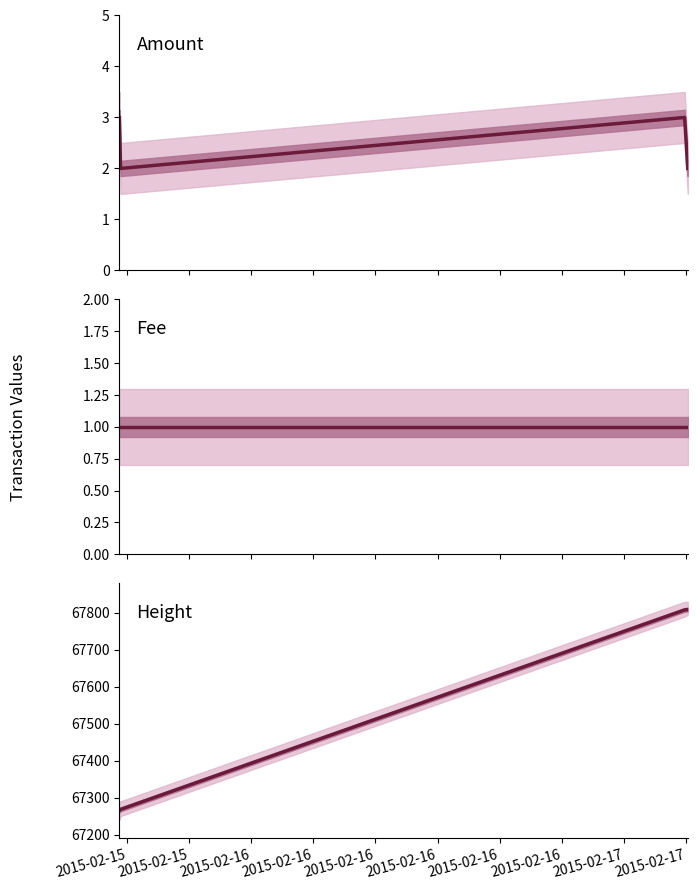

Reading left to right, transcribe all the data shown in this chart.

Amount: 3	2	3	2
Fee: 1	1	1	1
Height: 67265	67268	67808	67809